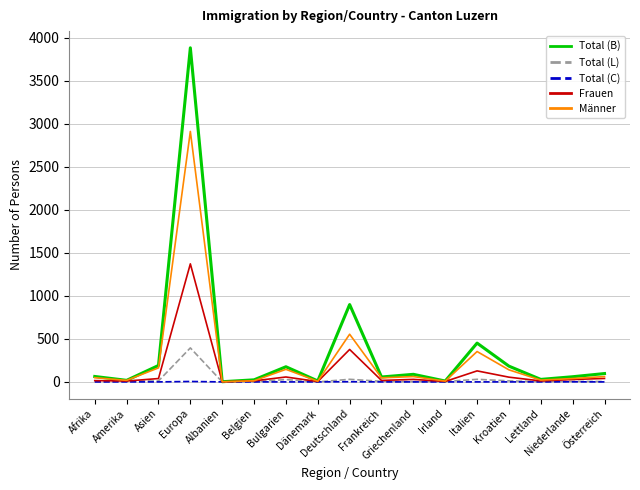

At Europa, list the series in order from largest to smallest.

Total (B), Männer, Frauen, Total (L), Total (C)